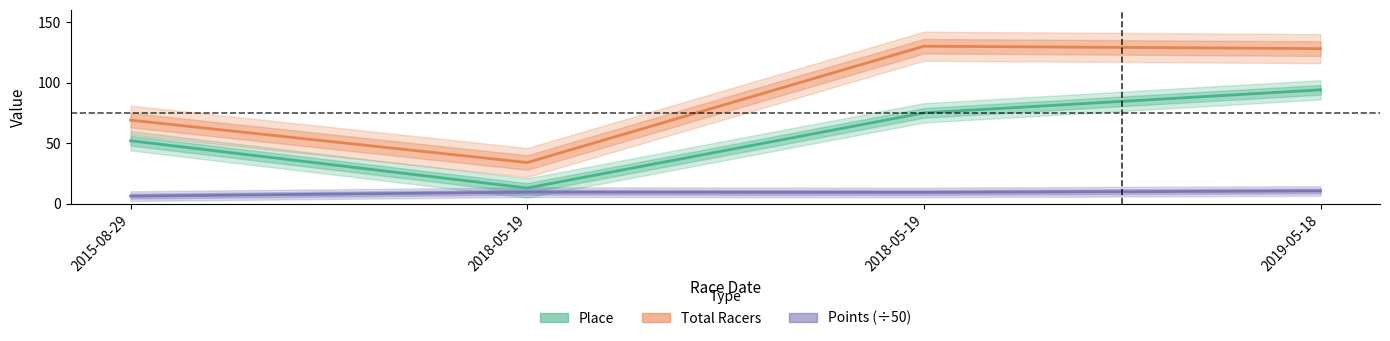

What are all the series names shown in the legend?

Place, Total Racers, Points (÷50)